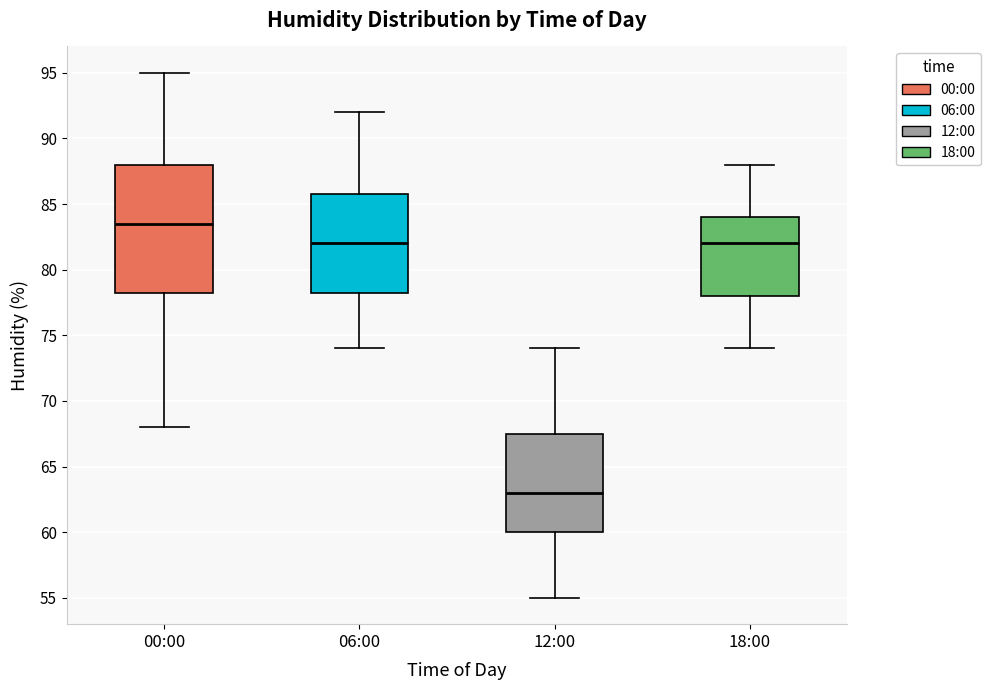

Where does the upper whisker of the box for 06:00 end on the y-axis? The values are not printed on the chart, so give them approximately, as read against the axis.

92.0